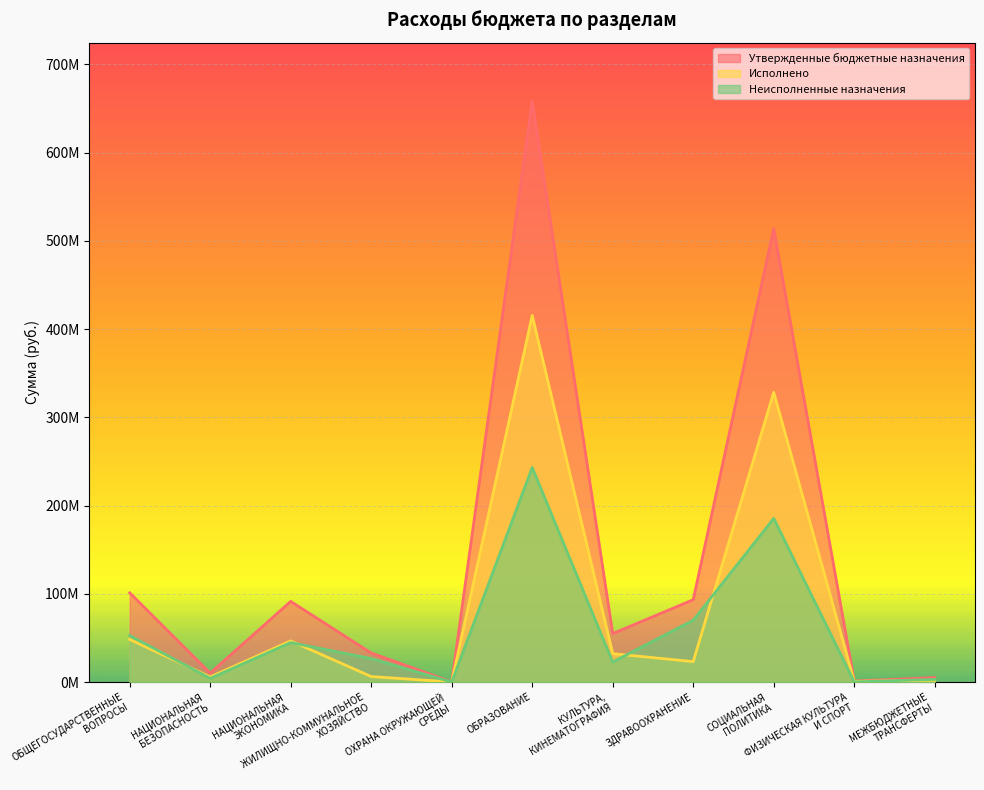

What is the difference between the Исполнено values at НАЦИОНАЛЬНАЯ
ЭКОНОМИКА and КУЛЬТУРА,
КИНЕМАТОГРАФИЯ?

14423415.3